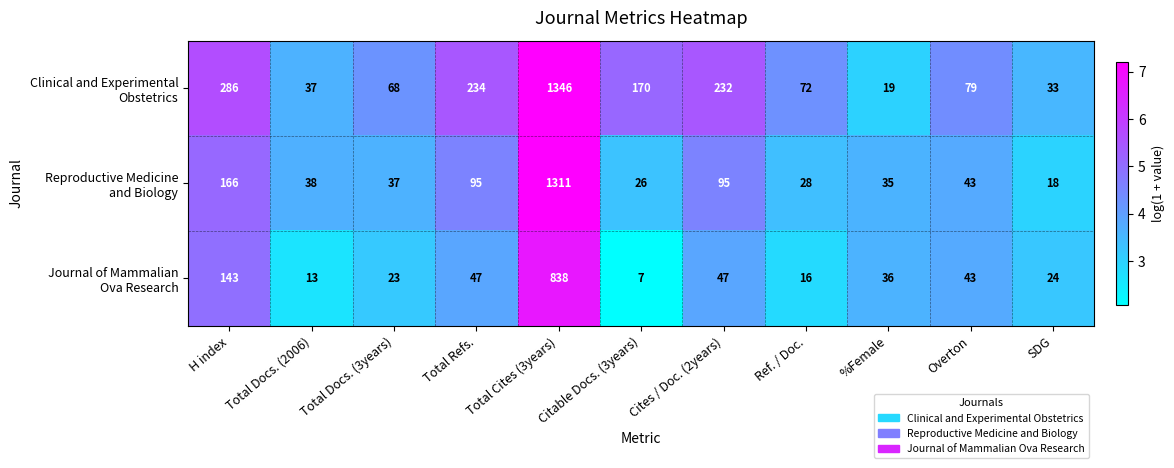

Which category has the lowest value across all series?

Citable Docs. (3years)